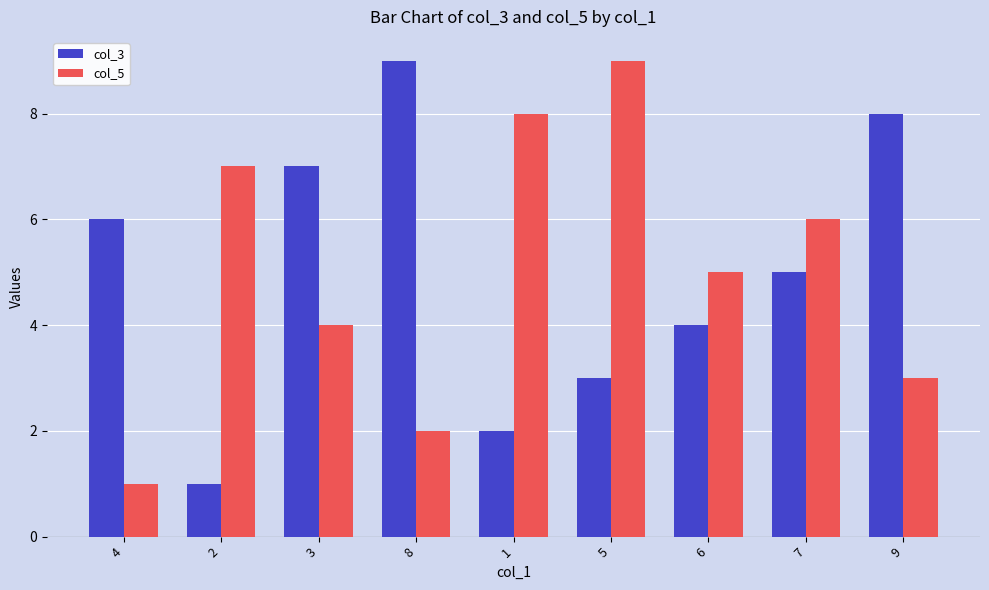

What is the difference between the second highest and minimum values in the col_3 series?

7